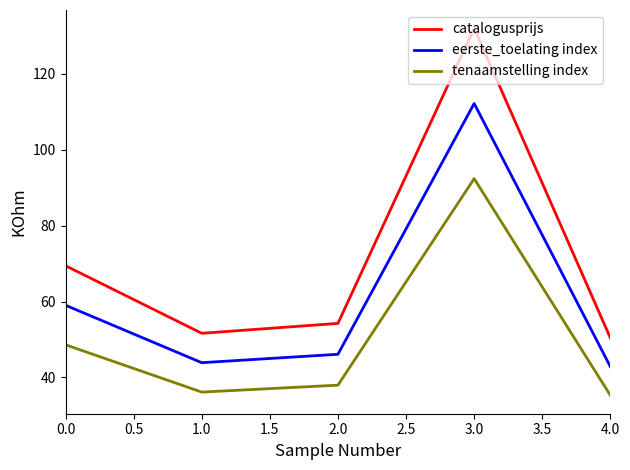

What is the smallest value displayed?

35.3